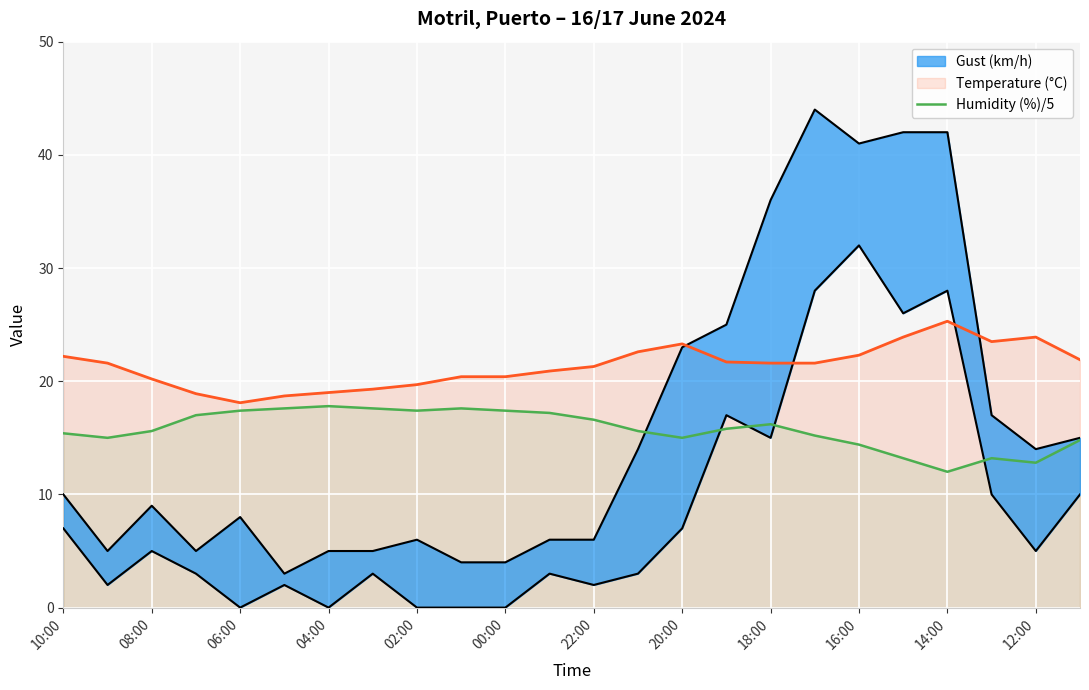

Is it true that Temperature (°C) equals 19.7 at 02:00?

True